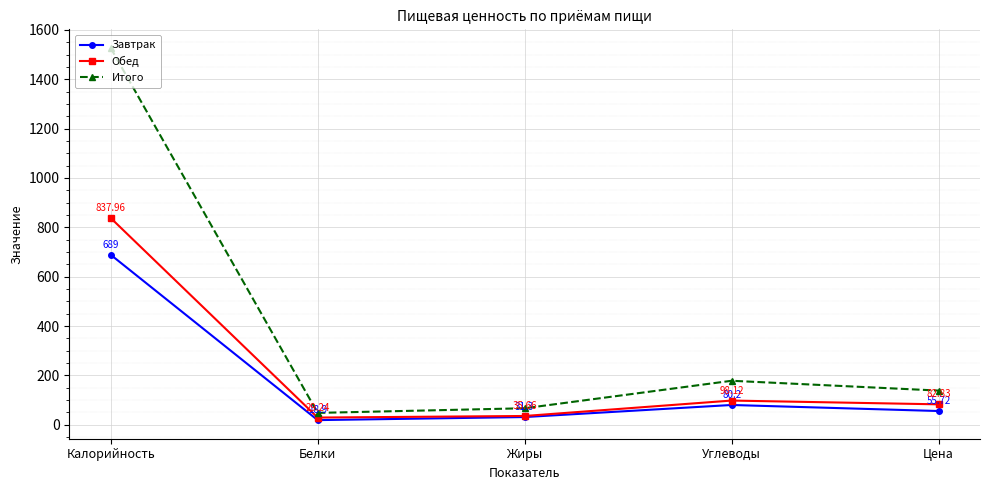

Which series changed the most between Белки and Углеводы?

Итого